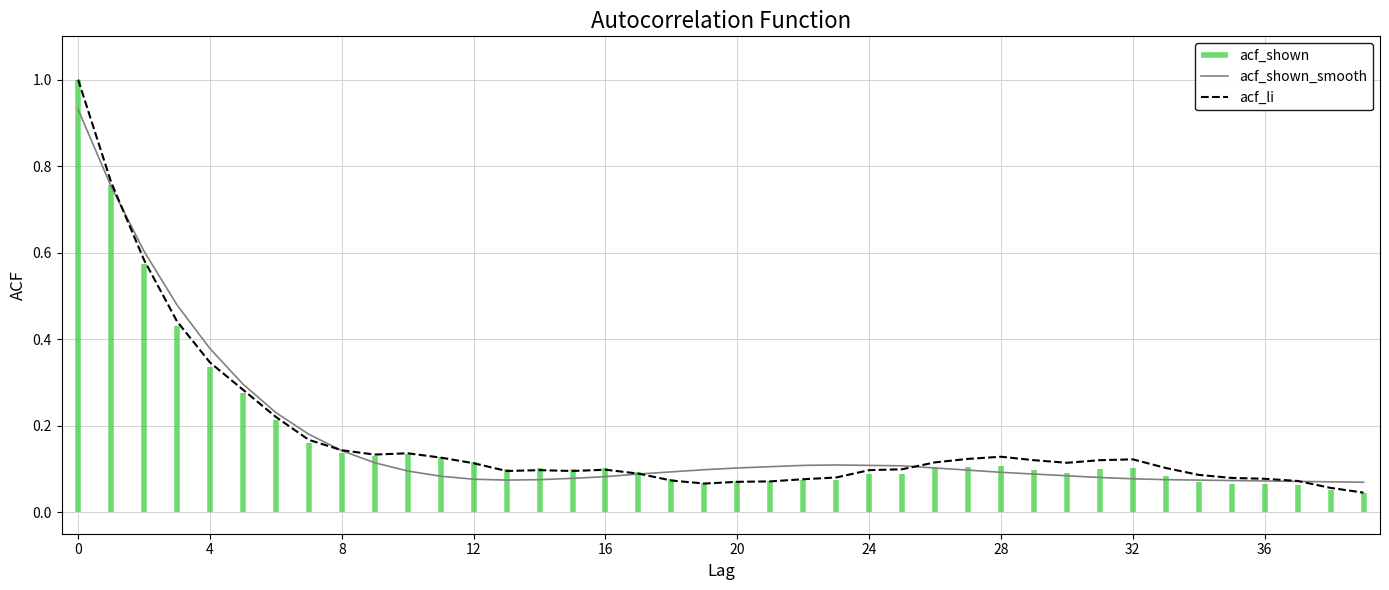

The acf_shown_smooth series shows 0.1 at 27. True or false?

True